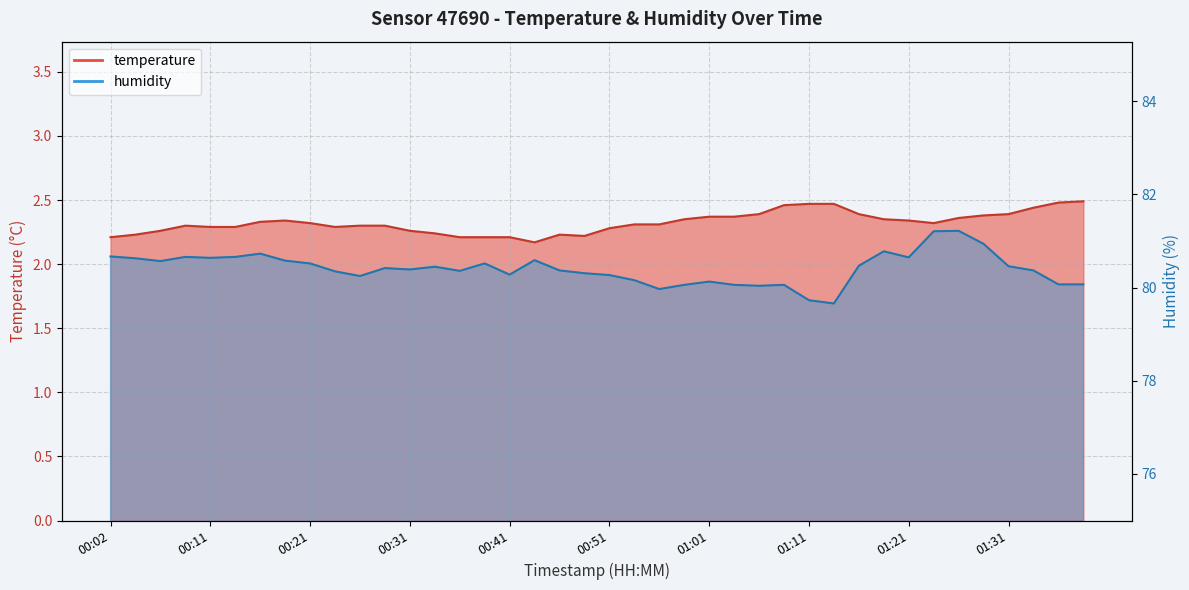

What value does the humidity series have at 00:11?

80.6